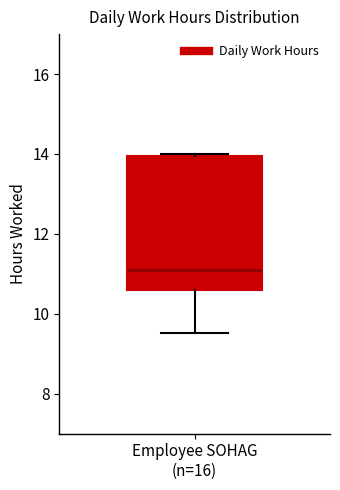

Transcribe this box plot: give where the median line is, the range the box spans, and where the two whiskers end, as read against the y-axis. The values are not printed on the chart, so give them approximately, as read against the axis.

median 11.0, box 10.6 to 14.0, whiskers 9.6 to 14.0 (just above the box's upper edge)